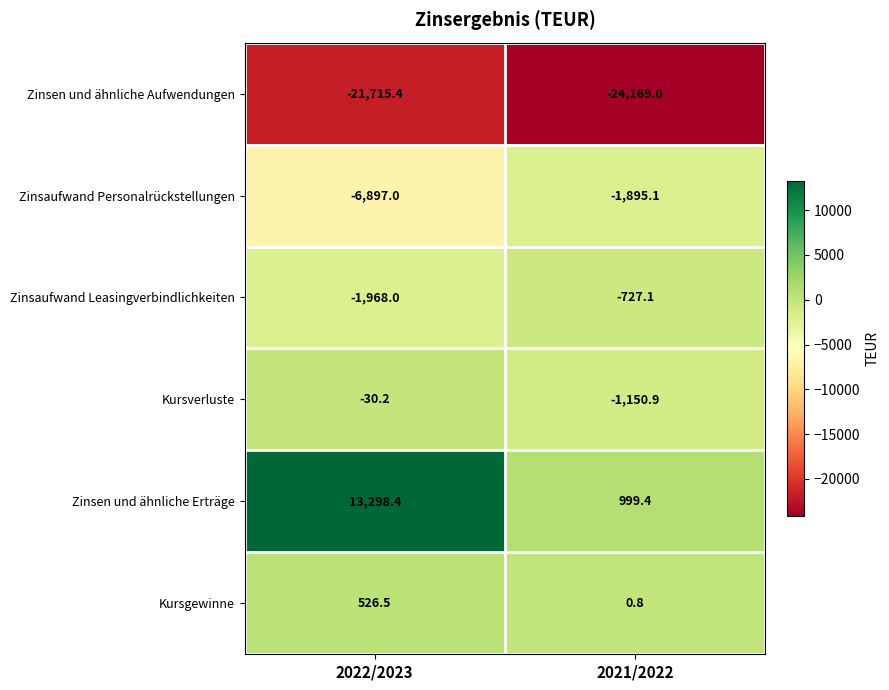

Reading right to left, extract all data points from this chart.

Zinsen und ähnliche Aufwendungen: -24169.0	-21715.4
Zinsaufwand Personalrückstellungen: -1895.1	-6897.0
Zinsaufwand Leasingverbindlichkeiten: -727.1	-1968.0
Kursverluste: -1150.9	-30.2
Zinsen und ähnliche Erträge: 999.4	13298.4
Kursgewinne: 0.8	526.5